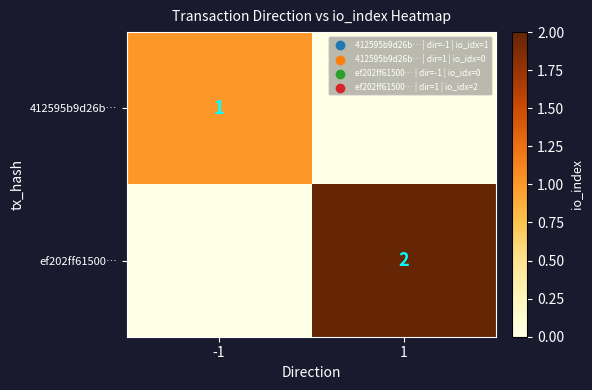

The value of 412595b9d26b… at -1 is 1. True or false?

True